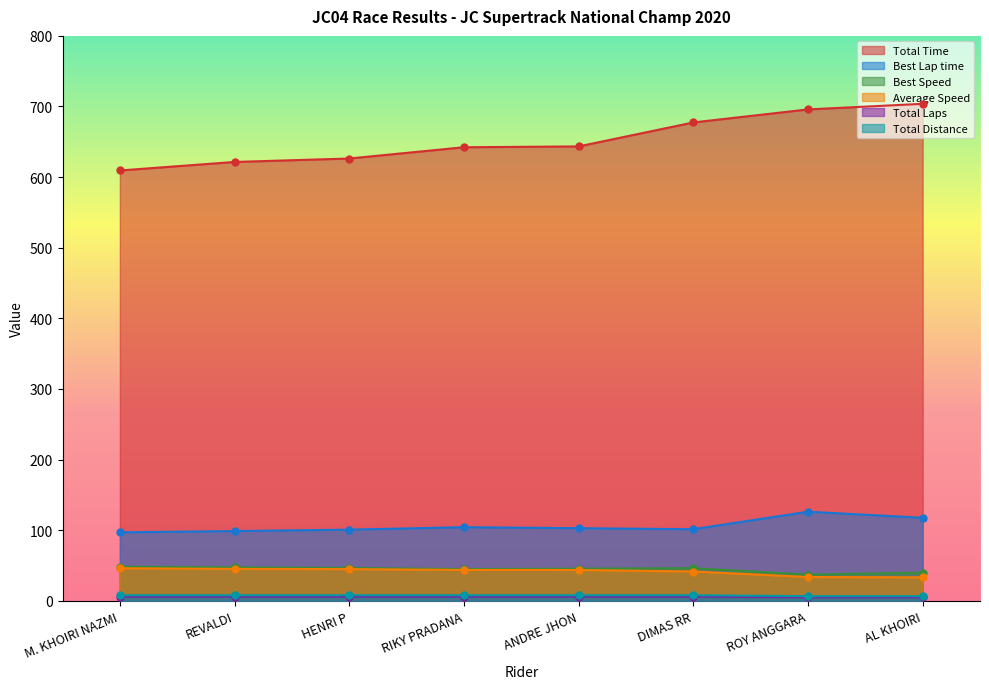

At which category is the sum across all series the highest?

AL KHOIRI